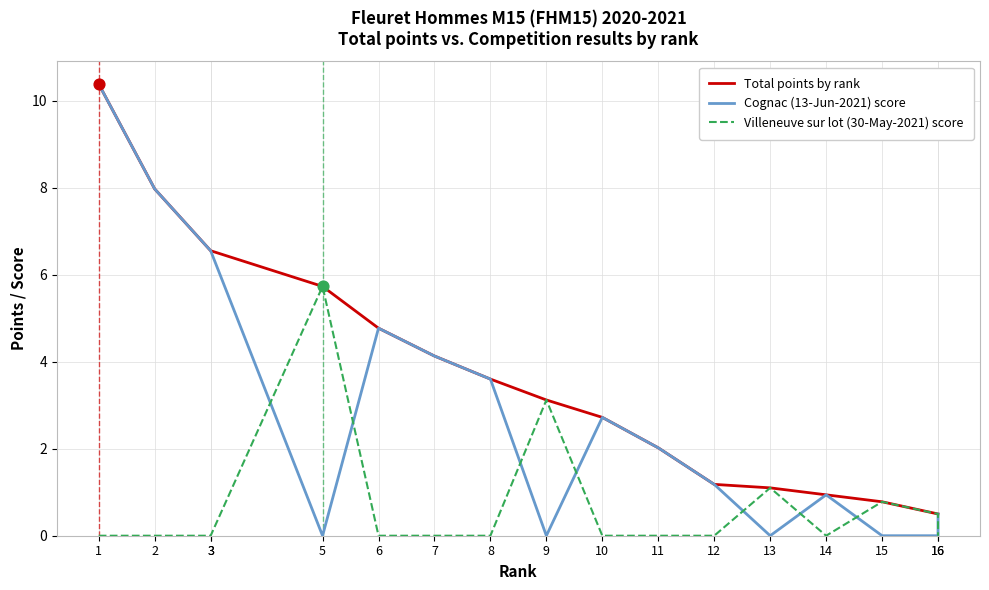

Which series has the largest Y range (max minus min)?

Cognac (13-Jun-2021) score